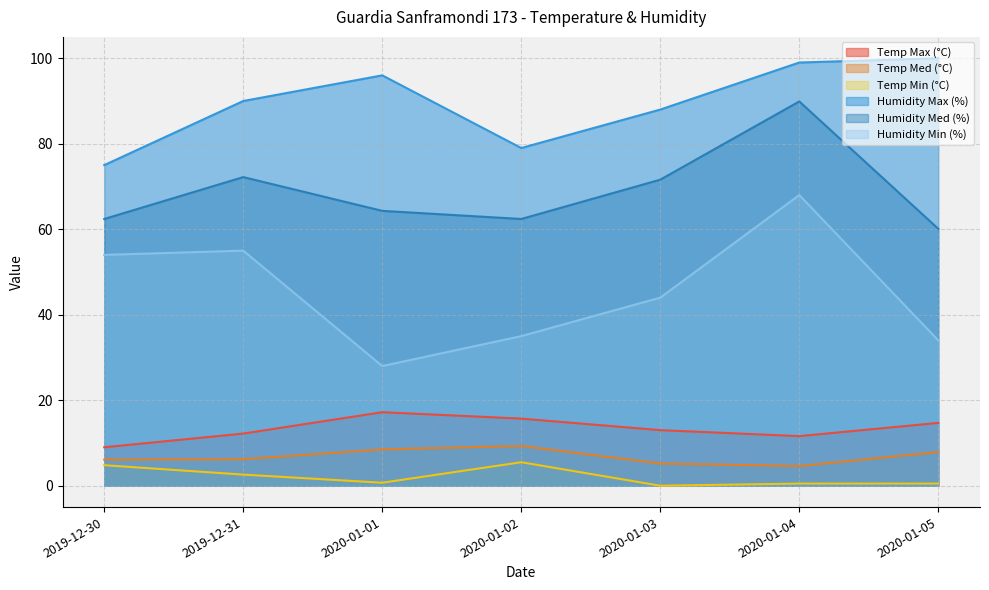

At which category does Temp Med (°C) reach its first local peak?

2020-01-02